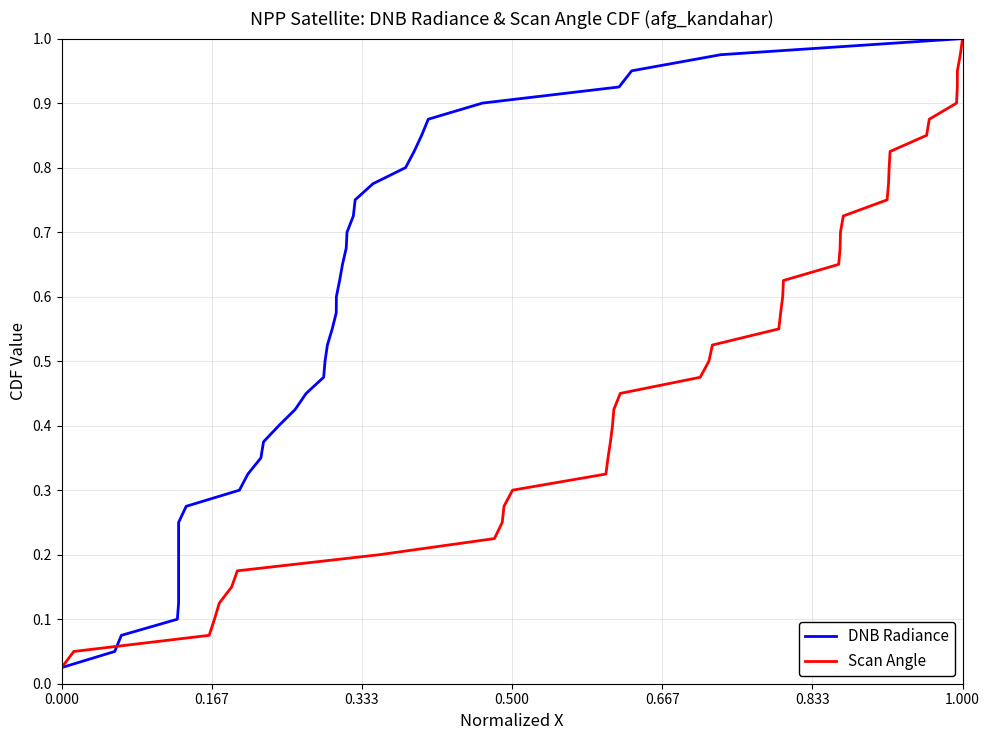

At which label does DNB Radiance reach its peak?

1.000